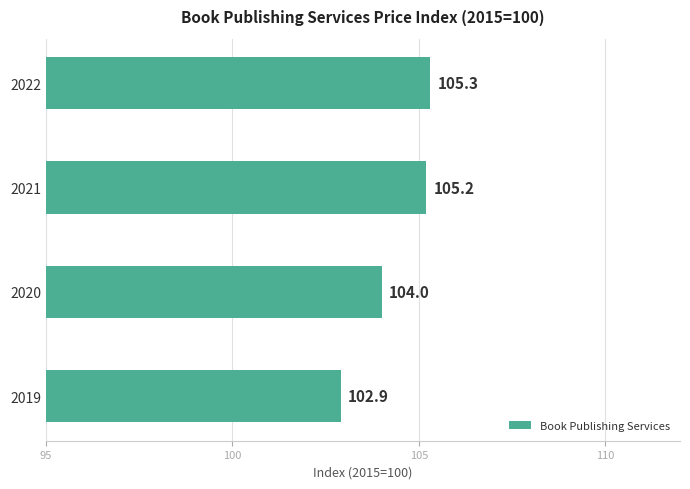

Approximately how many times larger is the value at 2020 compared to 2019?

1.0